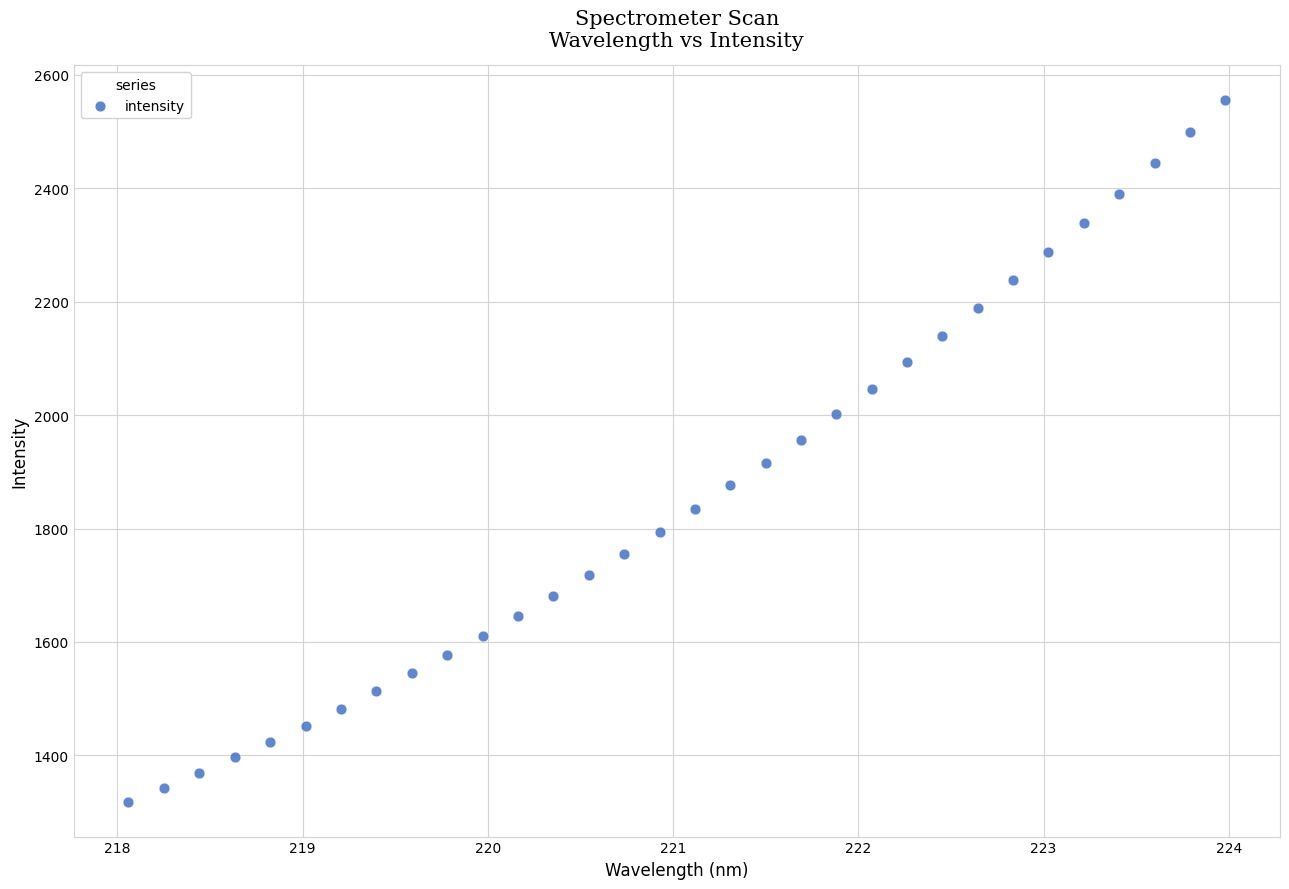

What is the range of X values (max minus min)?

5.9